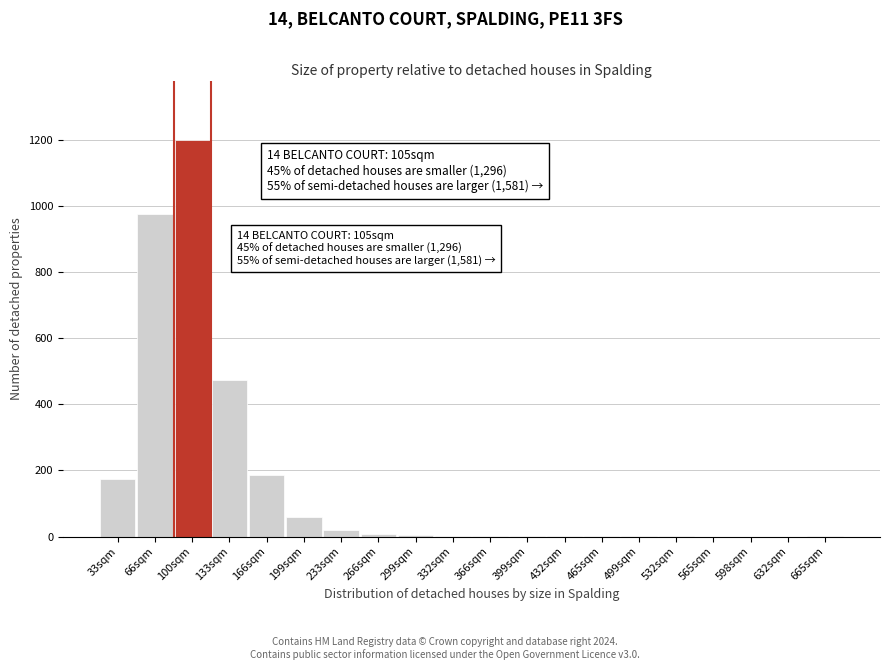

What is the sum of all values?

3115